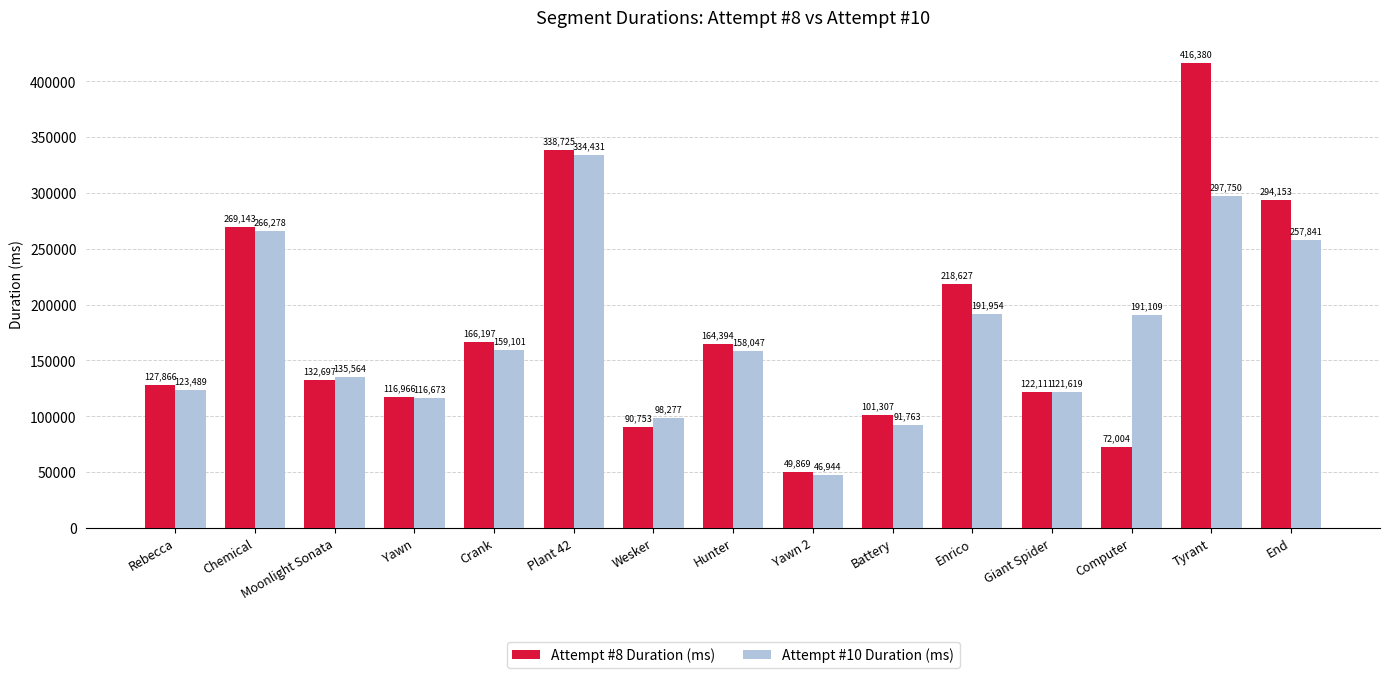

List the series in order of their peak value, lowest first.

Attempt #10 Duration (ms), Attempt #8 Duration (ms)